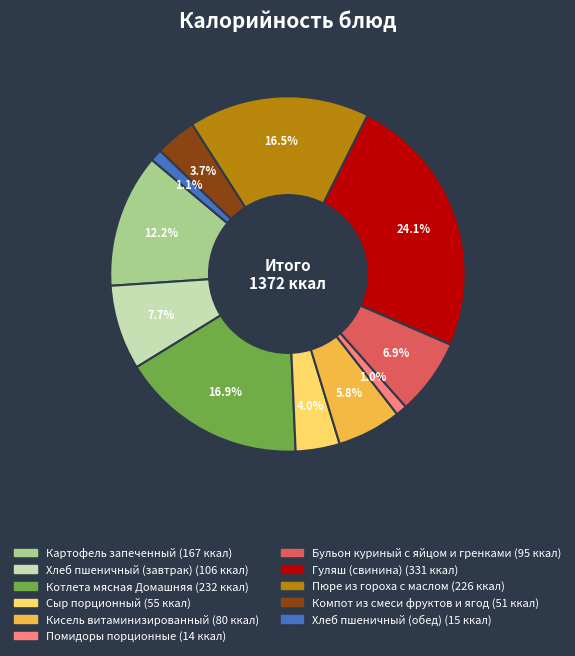

What percentage is the Гуляш (свинина) slice, to the nearest percent?

24%